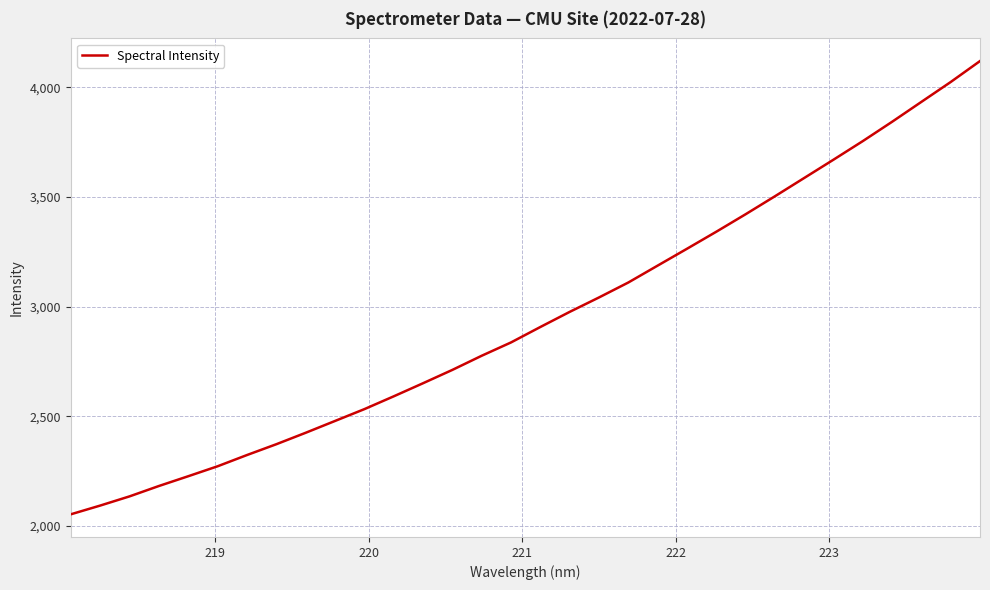

What is the smallest value displayed?

2053.8